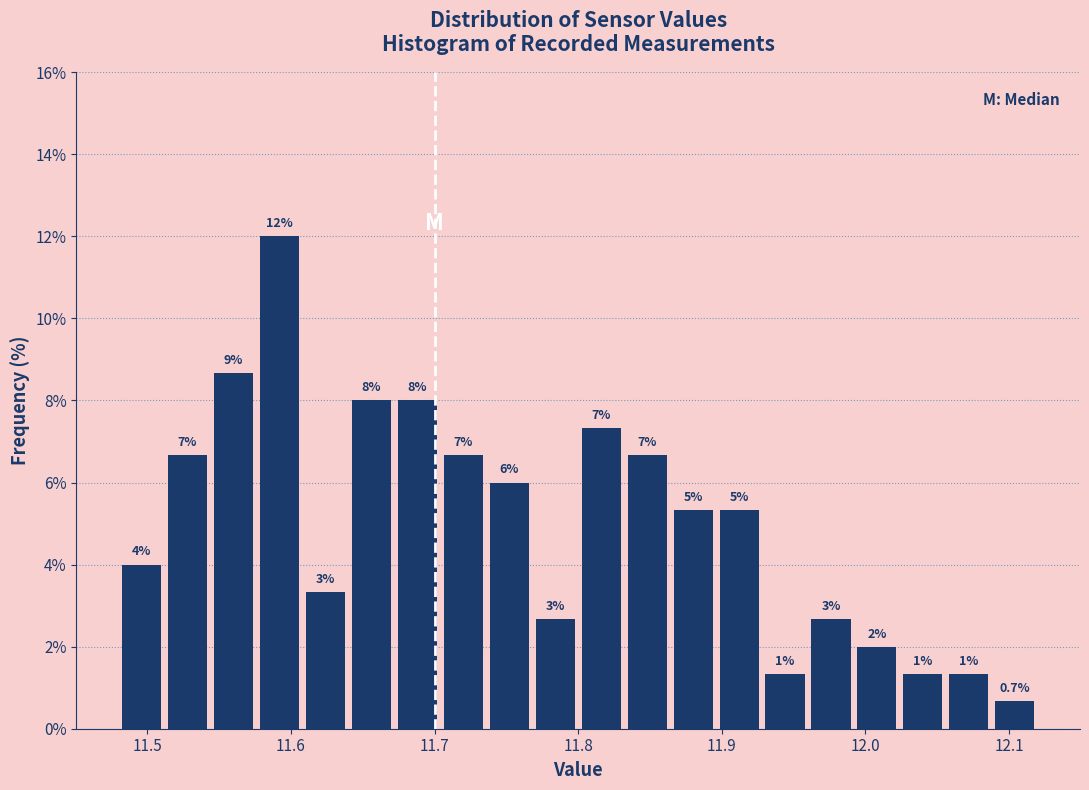

Around what value on the x-axis is the tallest bar? Give the approximate position of its centre, as read against the axis.

11.59